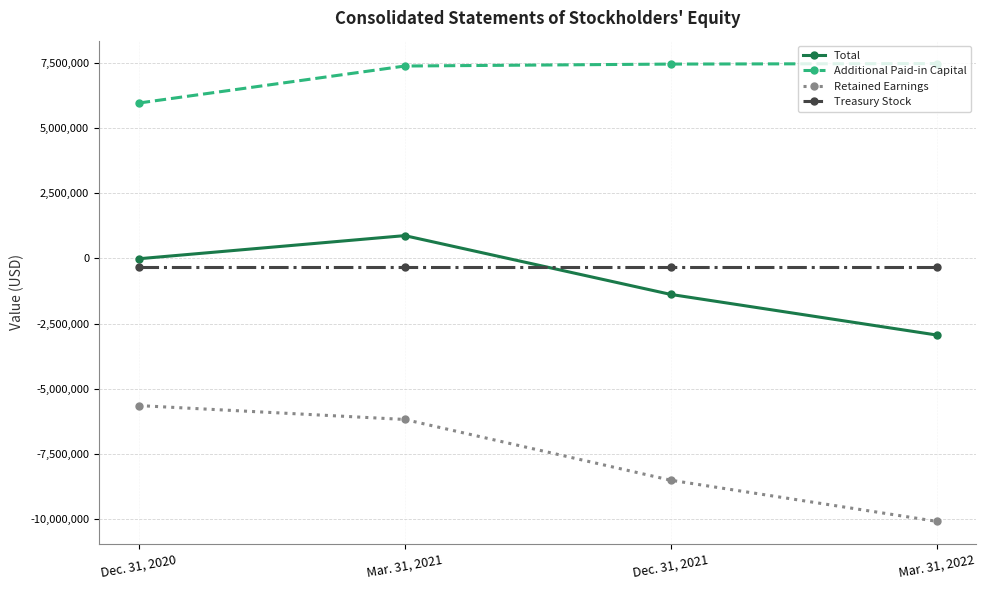

True or false: Total and Retained Earnings intersect in this chart.

False